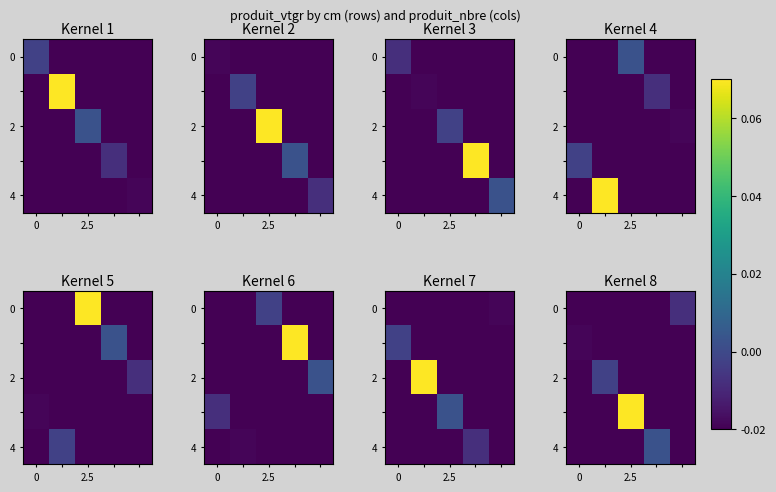

At how many categories does at least one series exceed 0?

2